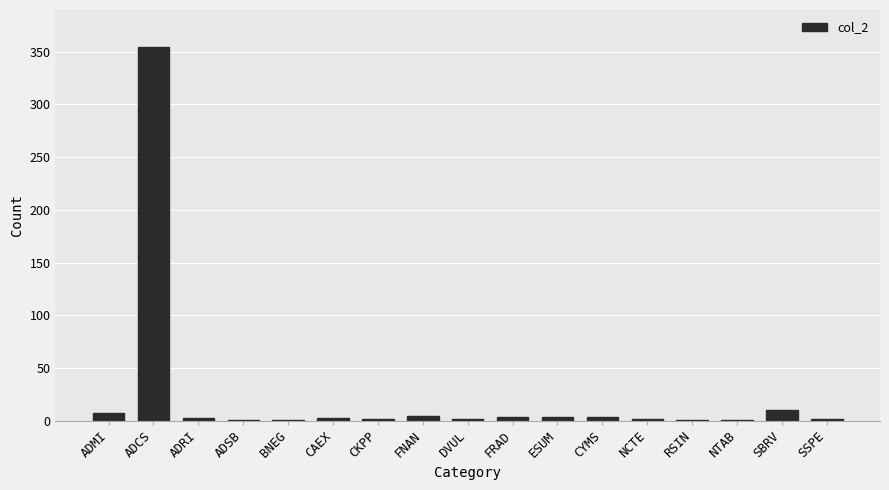

Which has a higher value, ADMI or SSPE?

ADMI